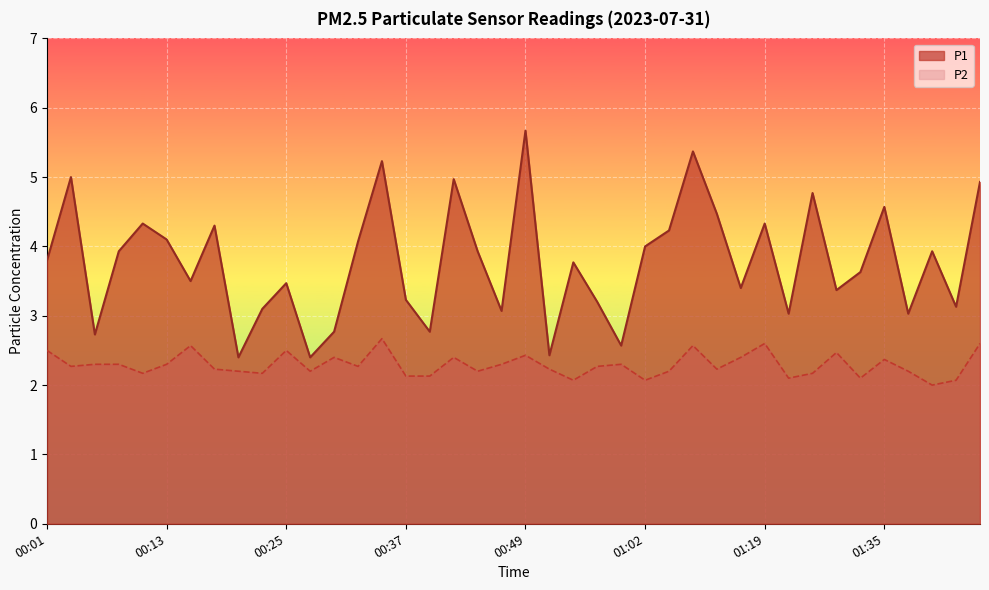

The value of P1 at 00:13 is 4.1. True or false?

True